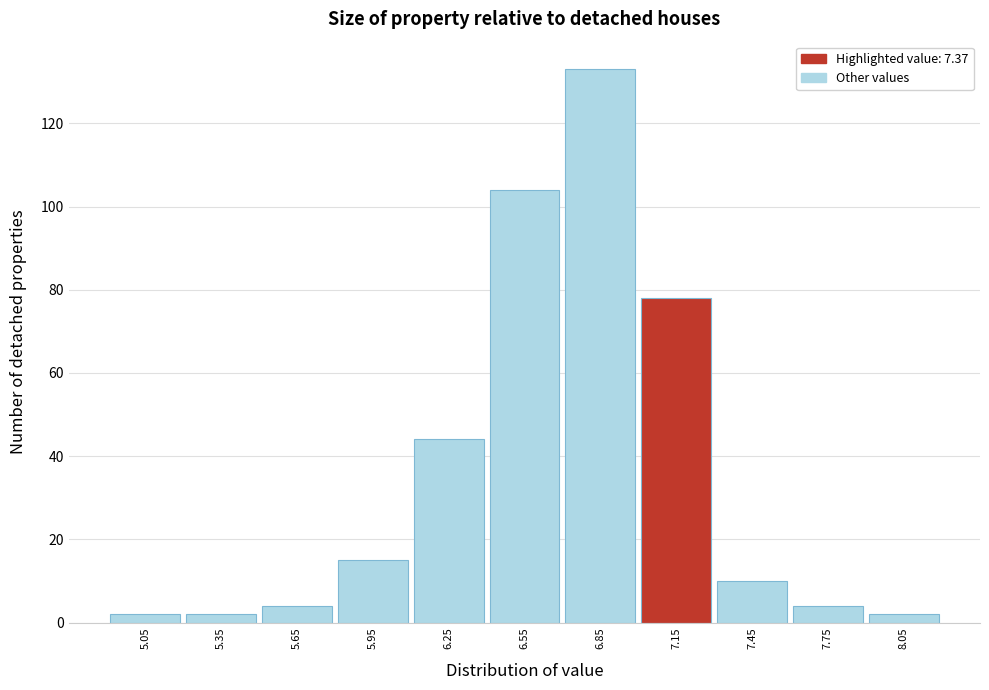

Reading right to left, transcribe all the data shown in this chart.

8.05=2	7.75=4	7.45=10	7.15=78	6.85=133	6.55=104	6.25=44	5.95=15	5.65=4	5.35=2	5.05=2